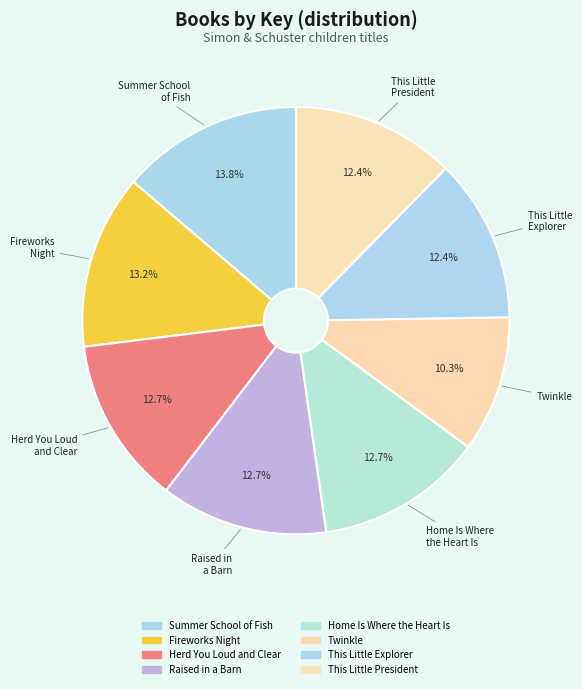

How many segments does this pie chart have?

8